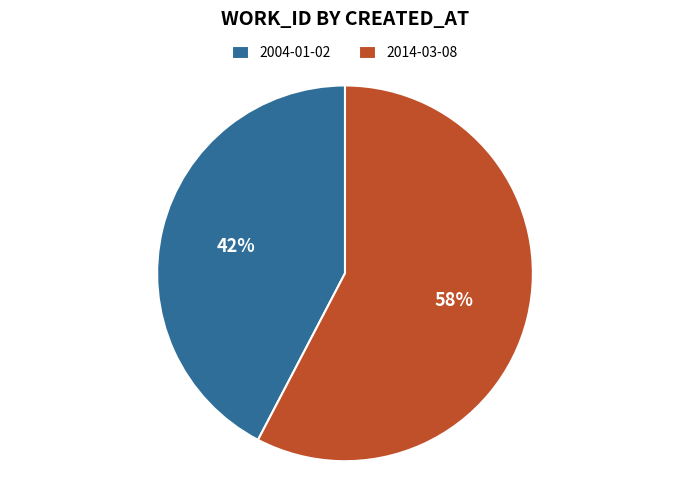

To the nearest percent, what is the combined percentage of 2004-01-02 and 2014-03-08?

100%